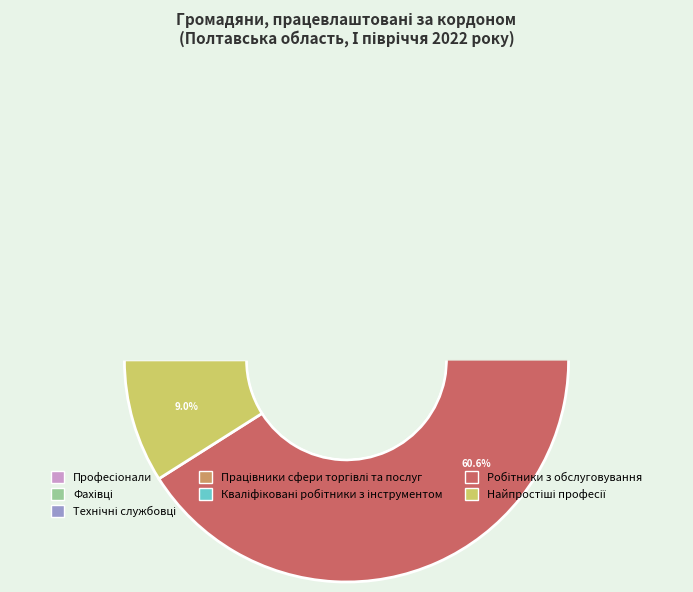

Which slice is the largest?

Робітники з обслуговування